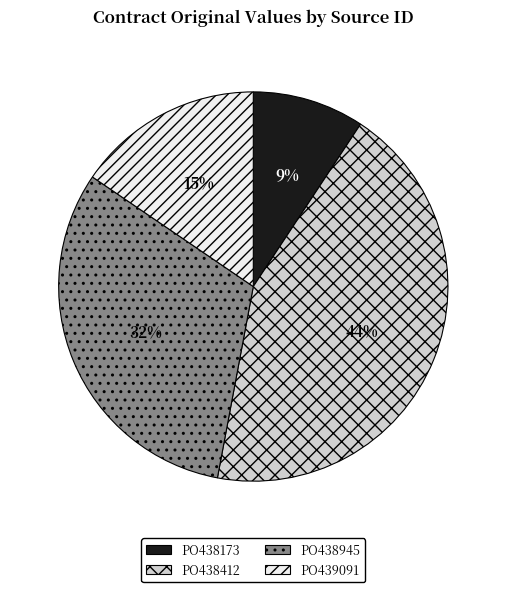

To the nearest percent, what is the average slice percentage?

25%